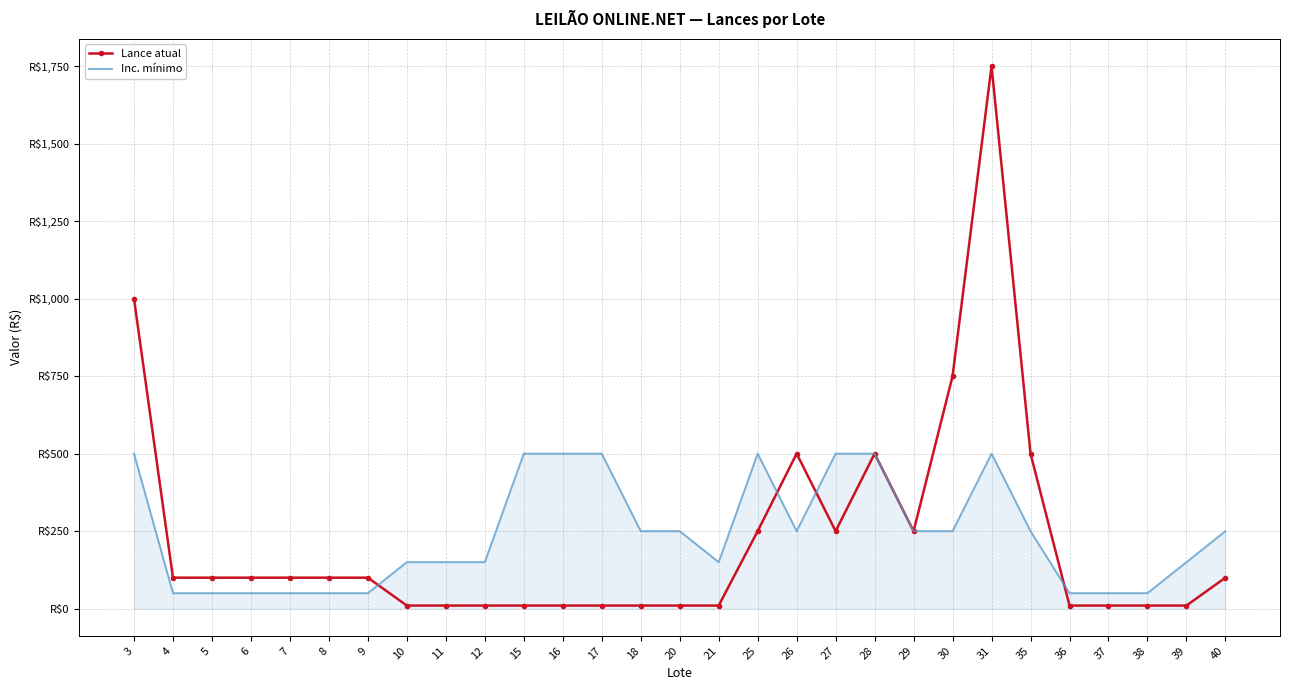

True or false: Inc. mínimo has a value of 200 at 39.

False